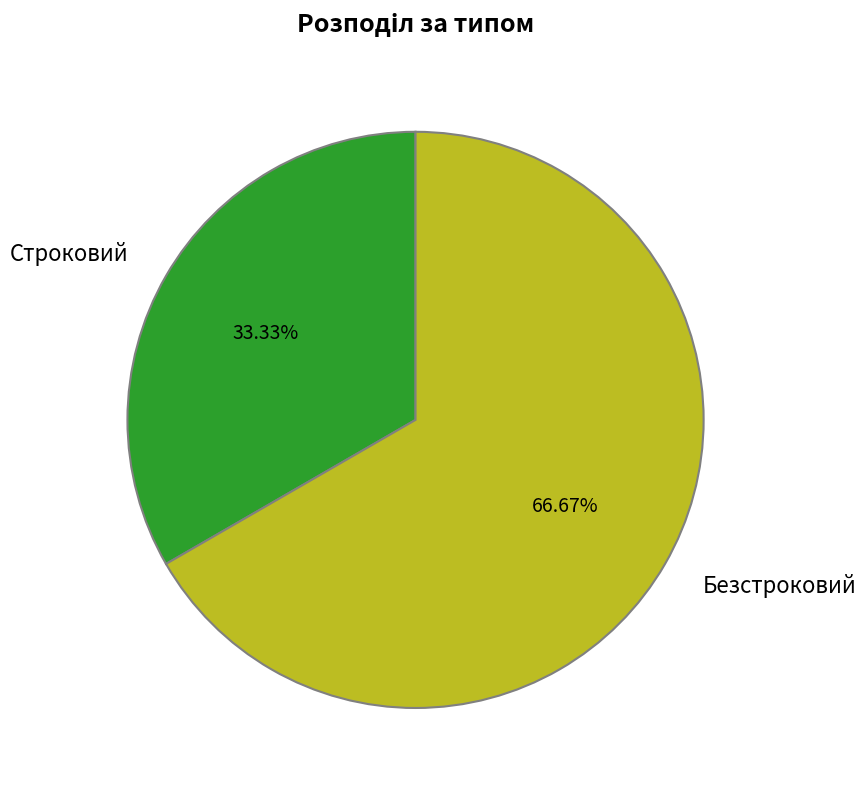

Which has a higher value, Строковий or Безстроковий?

Безстроковий